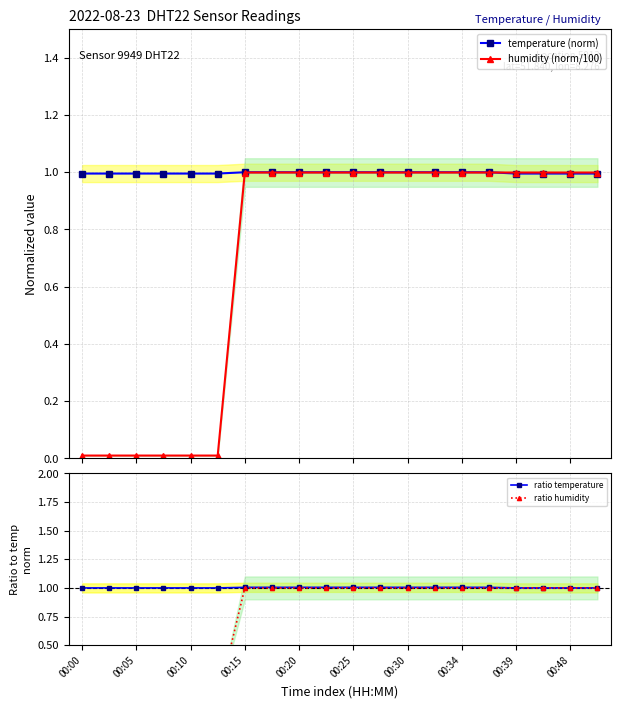

True or false: temperature (norm) and ratio temperature intersect in this chart.

False